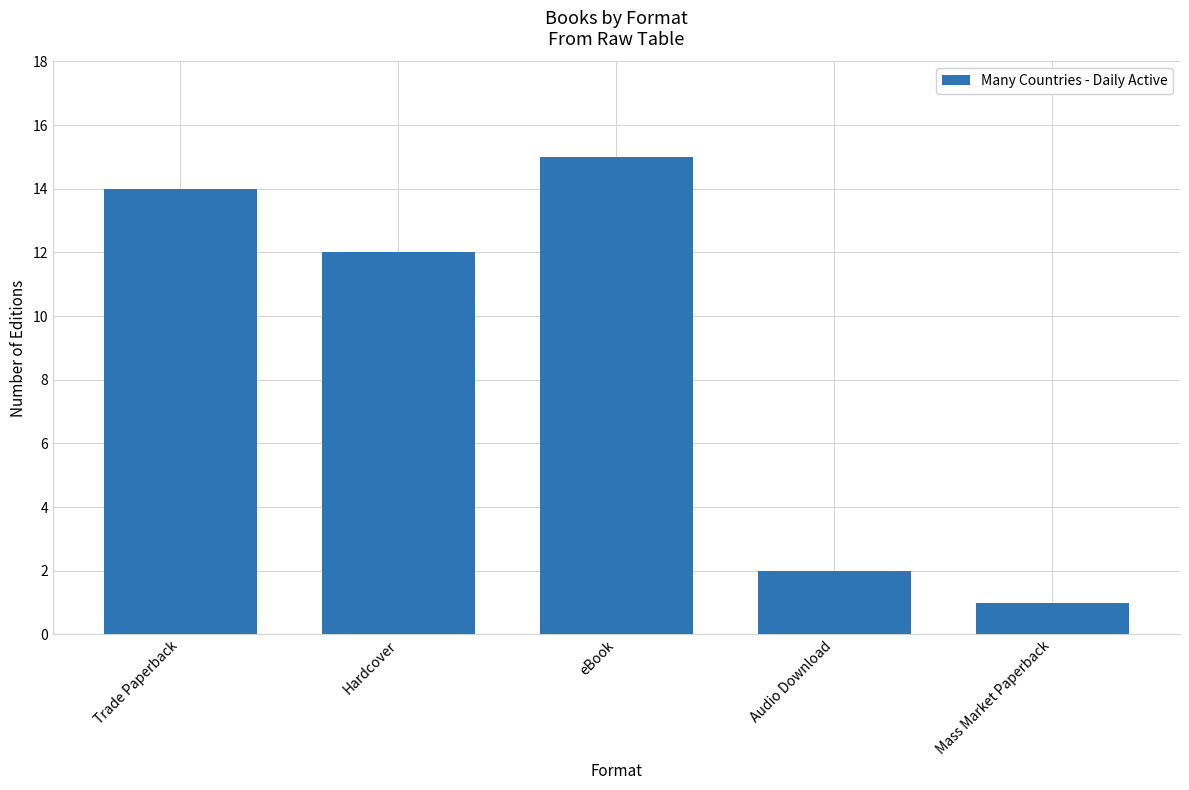

Reading left to right, list all the values displayed in this chart.

14	12	15	2	1